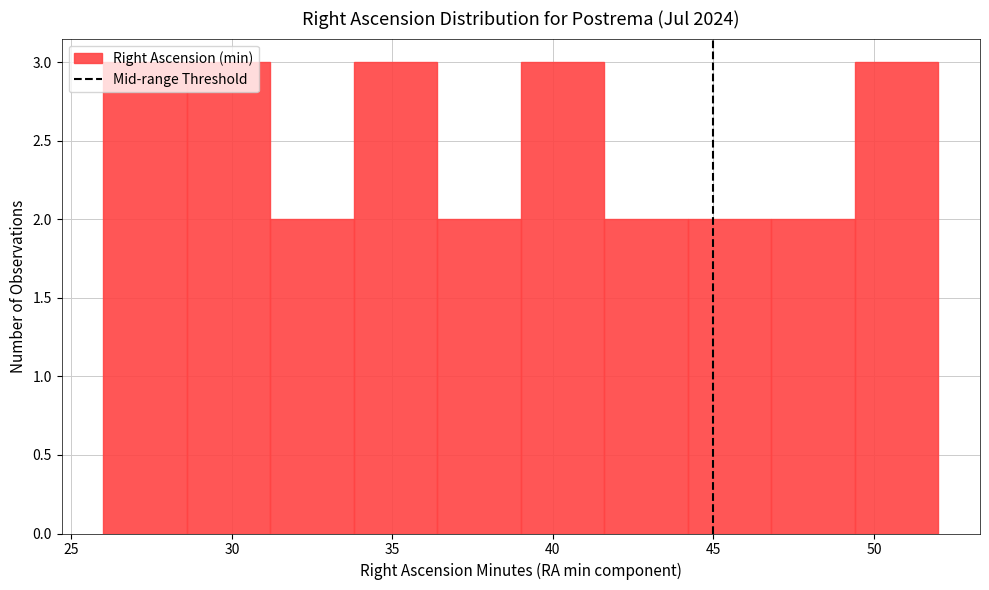

Reading left to right, transcribe this chart: for each bar, give the range it covers on the x-axis and its height. Neither the bar edges nor the heights are printed on the chart, so give them approximately, as read against the axes.

26.0 to 28.6: 3
28.6 to 31.2: 3
31.2 to 33.8: 2
33.8 to 36.4: 3
36.4 to 39.0: 2
39.0 to 41.6: 3
41.6 to 44.2: 2
44.2 to 46.8: 2
46.8 to 49.4: 2
49.4 to 52.0: 3